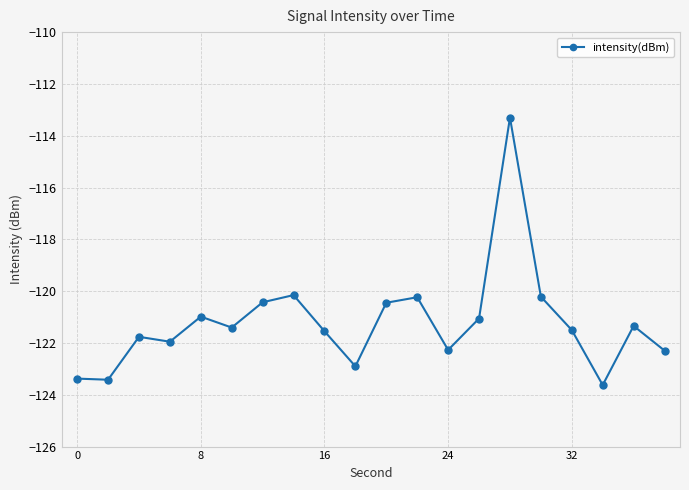

Is this an area chart (filled region under the line)?

No